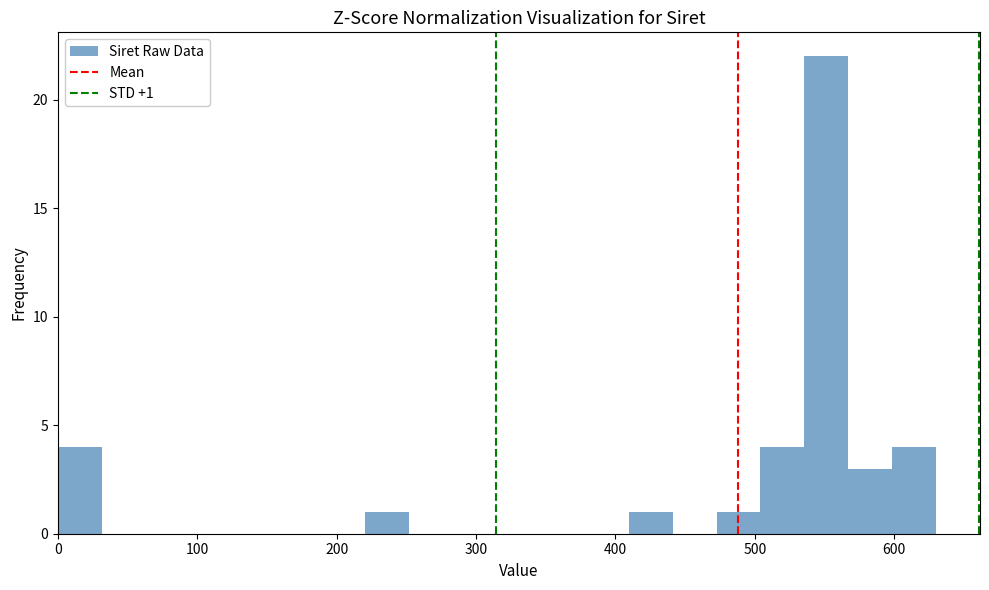

Read against the x-axis, roughly where is the centre of the tallest bar?

550